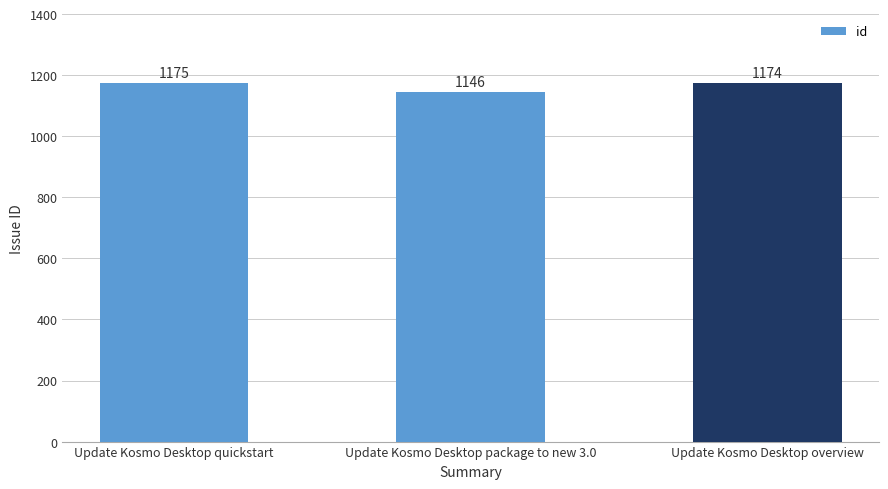

Rank the categories by value from lowest to highest.

Update Kosmo Desktop package to new 3.0, Update Kosmo Desktop overview, Update Kosmo Desktop quickstart